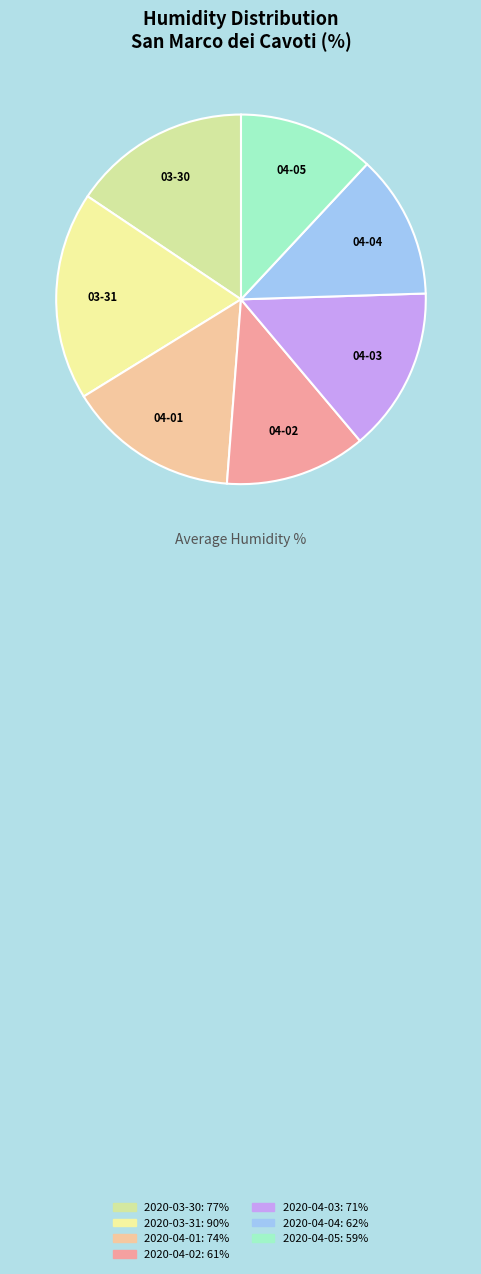

How many slices are in this pie chart?

7